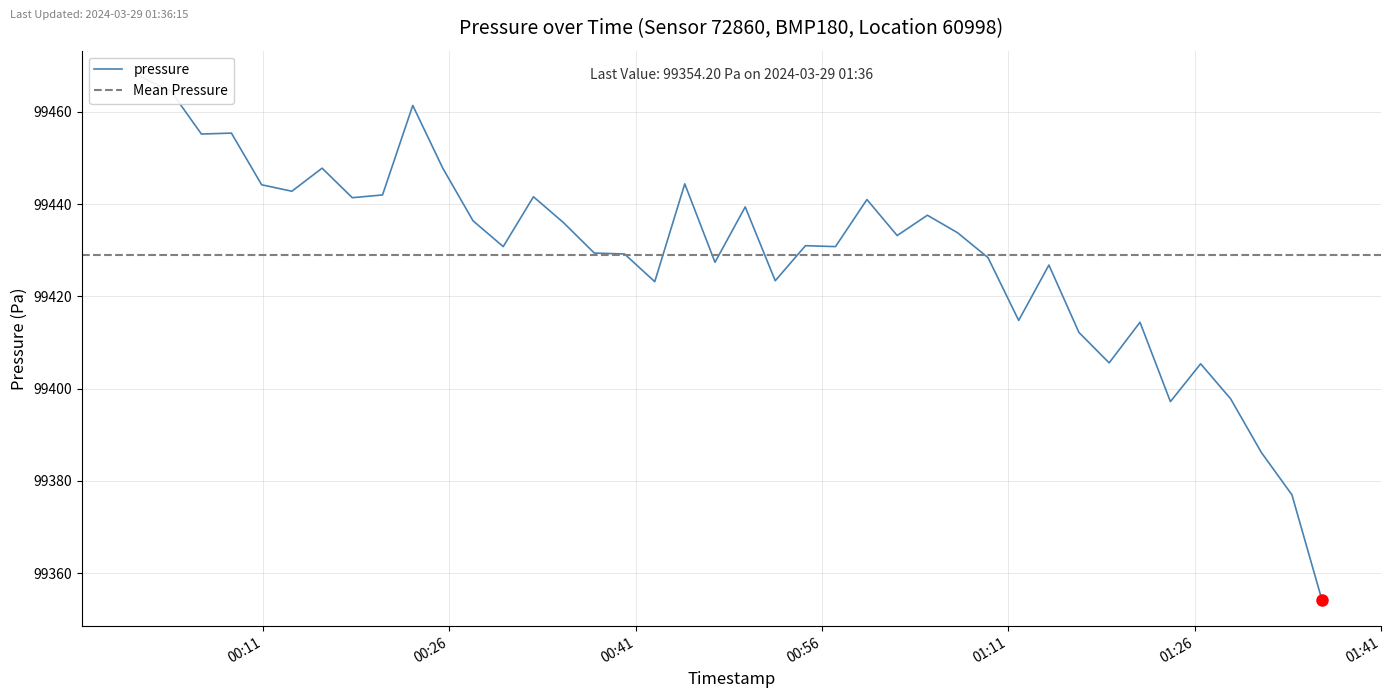

What is the minimum value shown in the chart?

99354.2